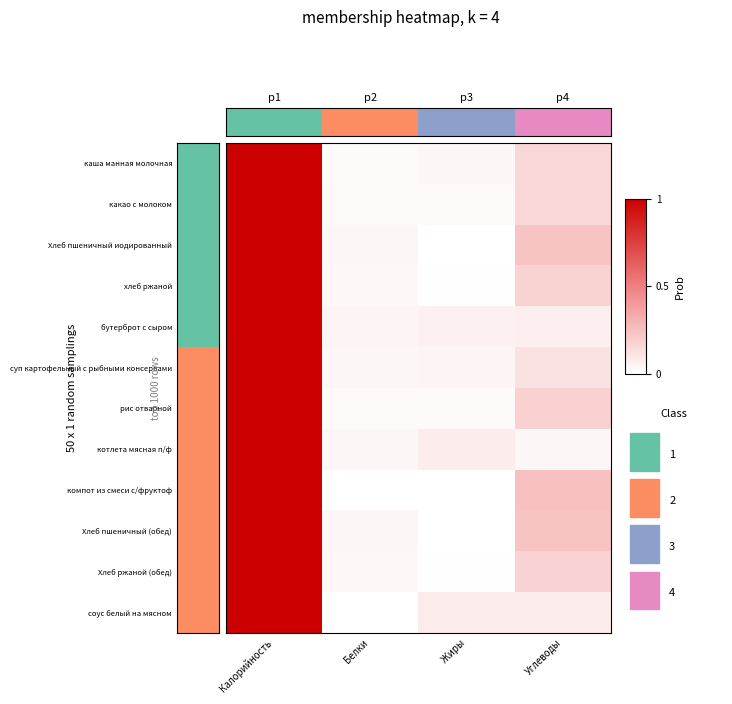

At how many categories does at least one series exceed 0?

4